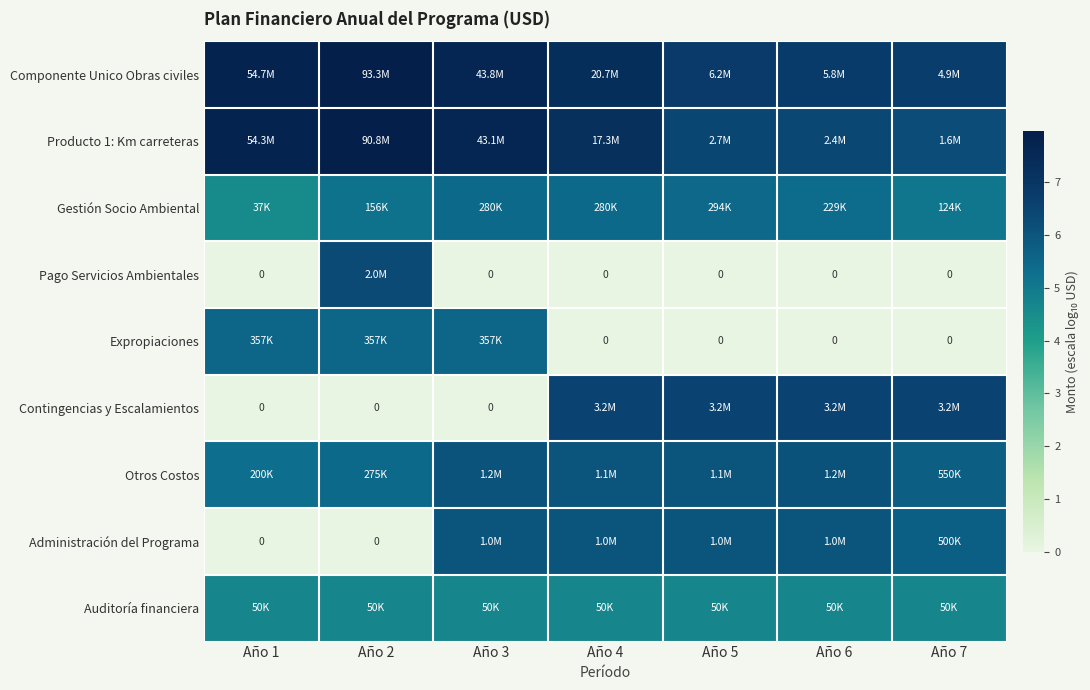

What value does the Componente Unico Obras civiles series have at Año 3?

7.6